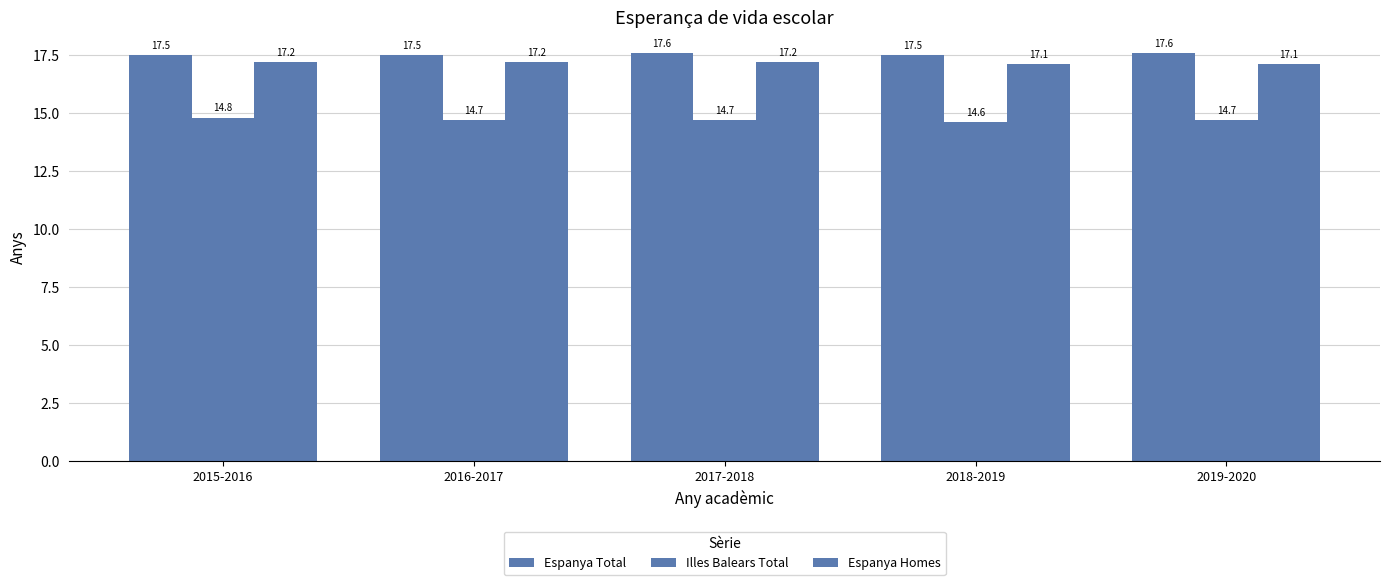

Count the number of data series in this chart.

3